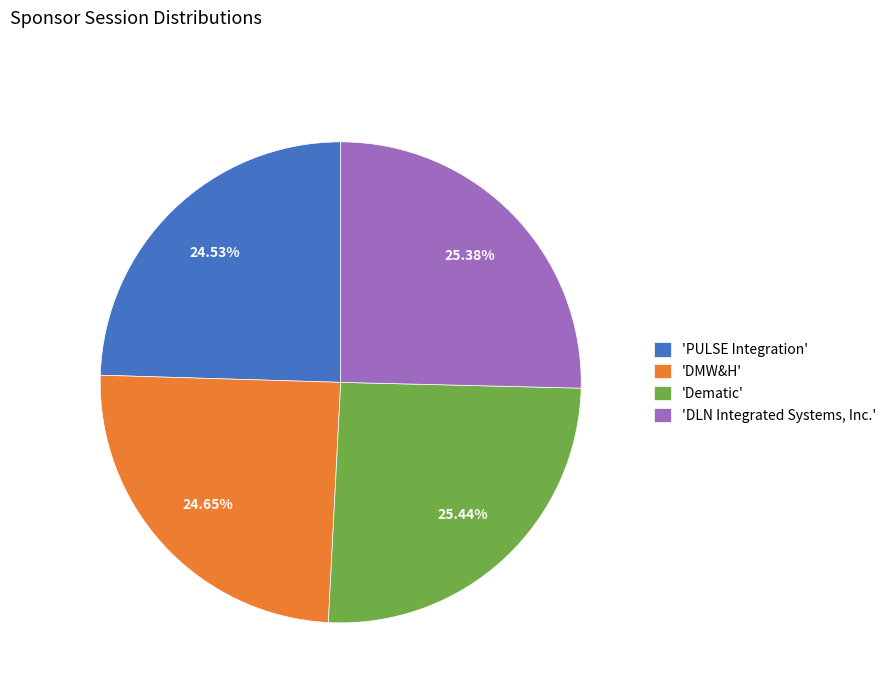

What is the ratio of the value at 'Dematic' to the value at 'DMW&H'?

1.0